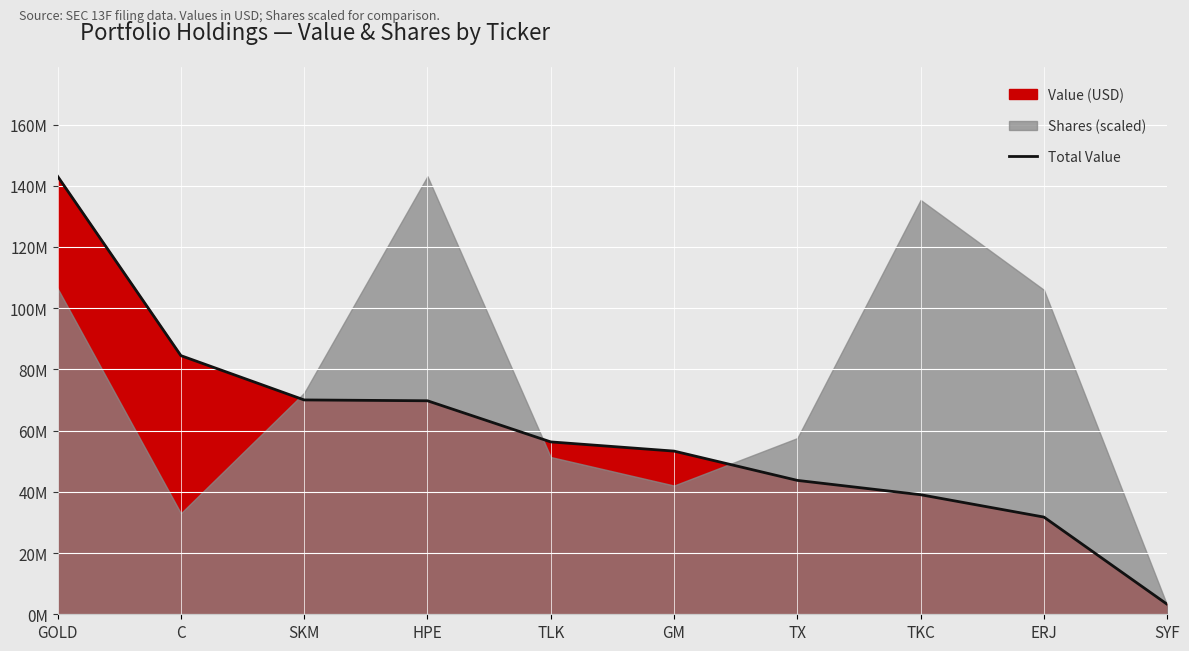

How many lines are shown in the chart?

1